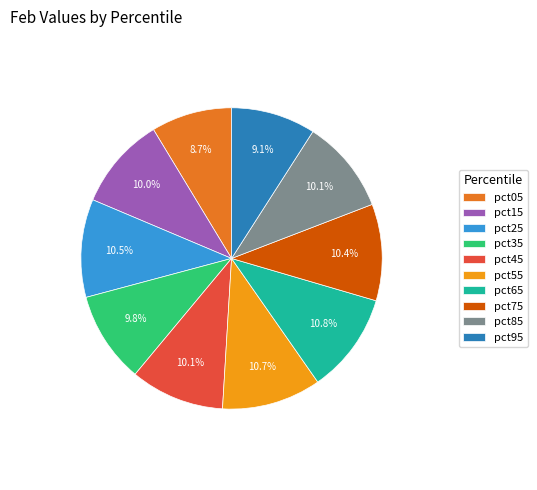

Does any single category account for the majority?

No